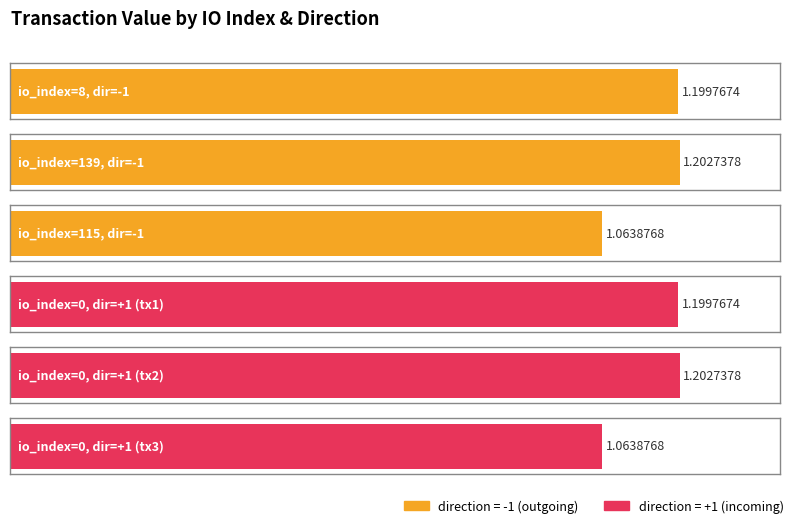

Which label corresponds to the smallest value in the chart?

115